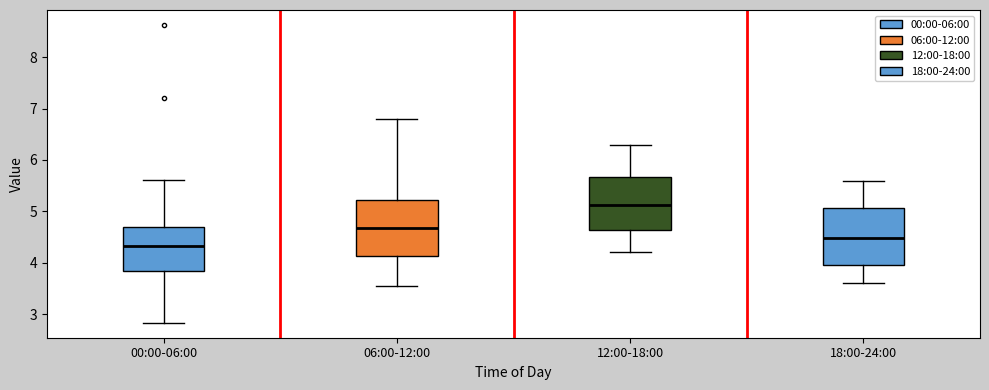

Where is the lower edge of the box for 18:00-24:00 on the y-axis? The values are not printed on the chart, so give them approximately, as read against the axis.

4.0